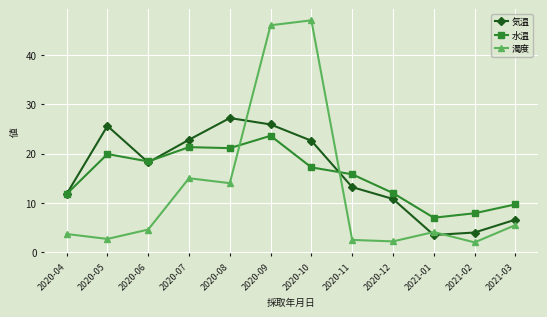

What is the average value of the 濁度 series?

12.4